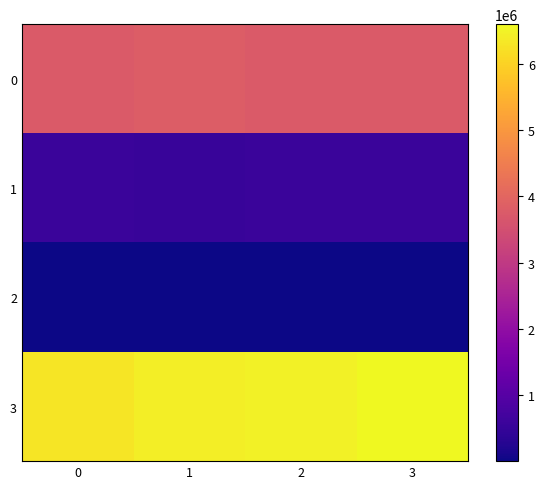

Reading left to right, extract all data points from this chart.

0: 0=3753013	1=3815787	2=3740044	3=3755840
1: 0=567416	1=523286	2=567416	3=567416
2: 0=4681	1=4769	2=4681	3=4681
3: 0=6310522	1=6421926	2=6495797	3=6599312